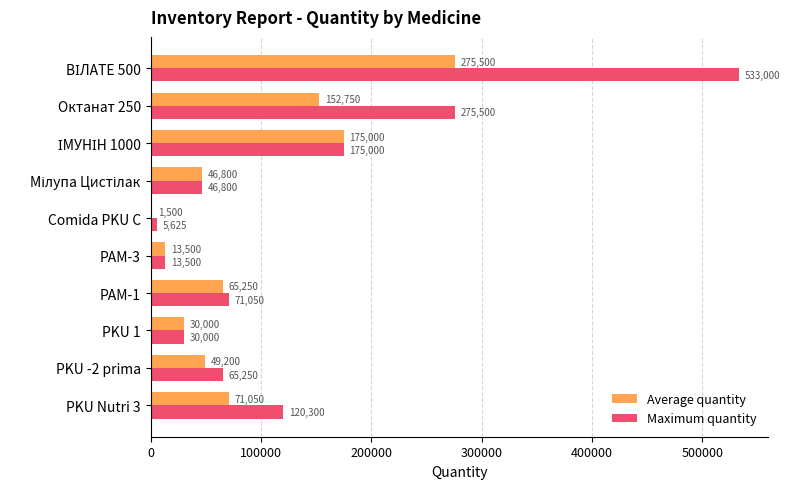

Which series has the largest total across all categories?

Maximum quantity